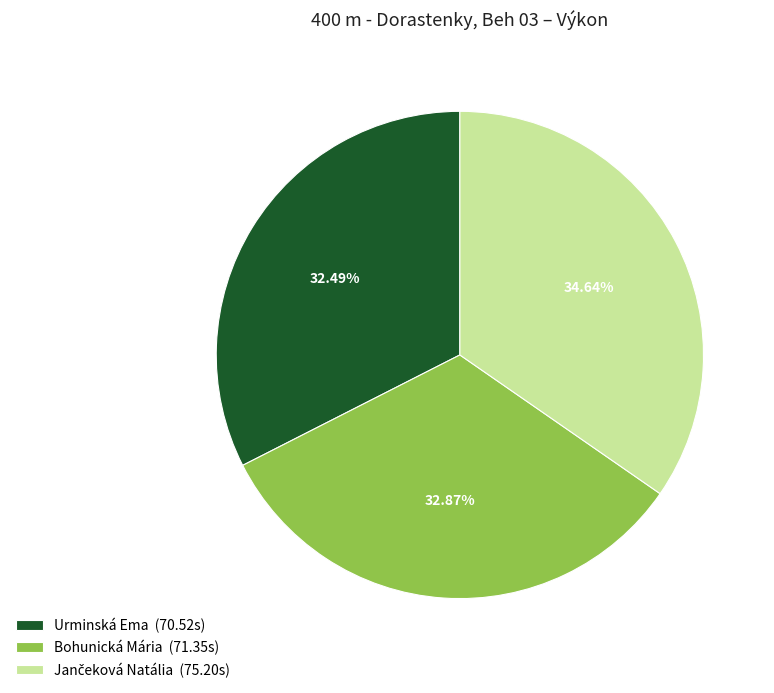

Is there a majority slice in this chart?

No